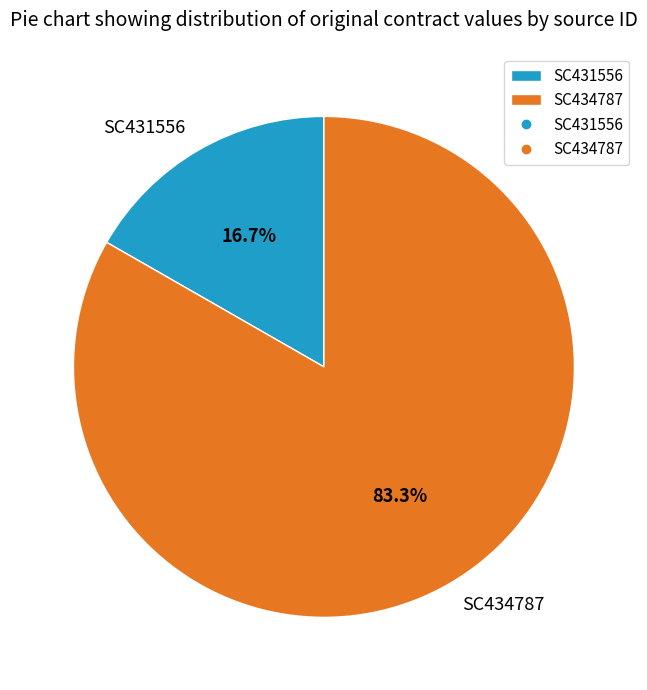

Approximately how many times larger is the value at SC434787 compared to SC431556?

5.0